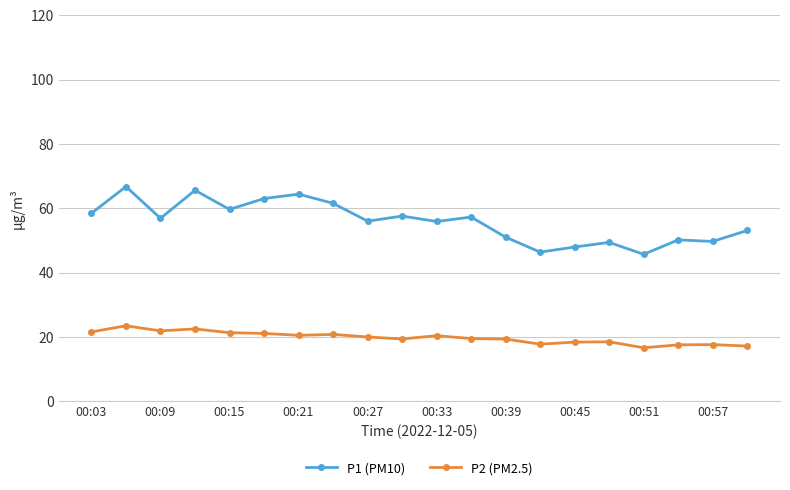

Which series has the largest range (max minus min)?

P1 (PM10)